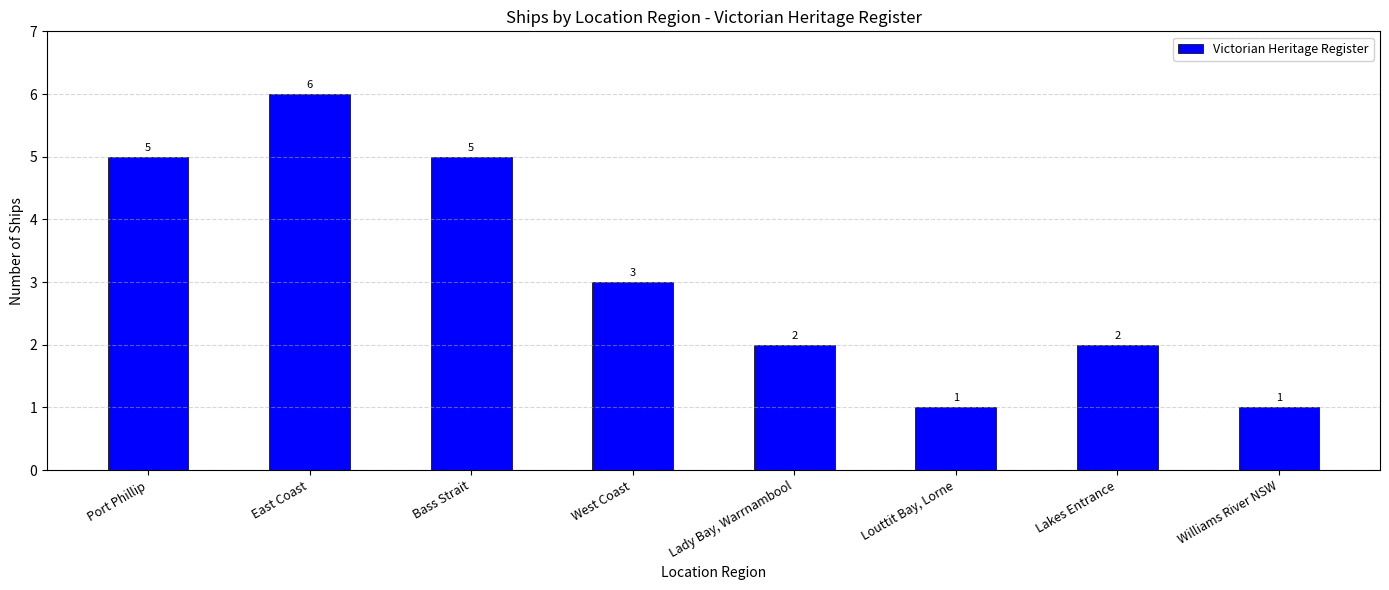

At which category does the chart reach its peak across all series?

East Coast